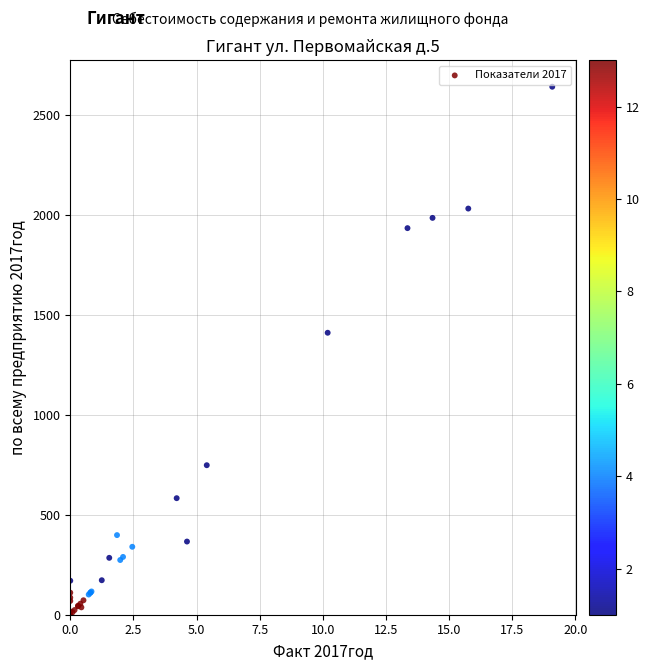

What Y value in the scatter plot is closest to 1320?

1410.0